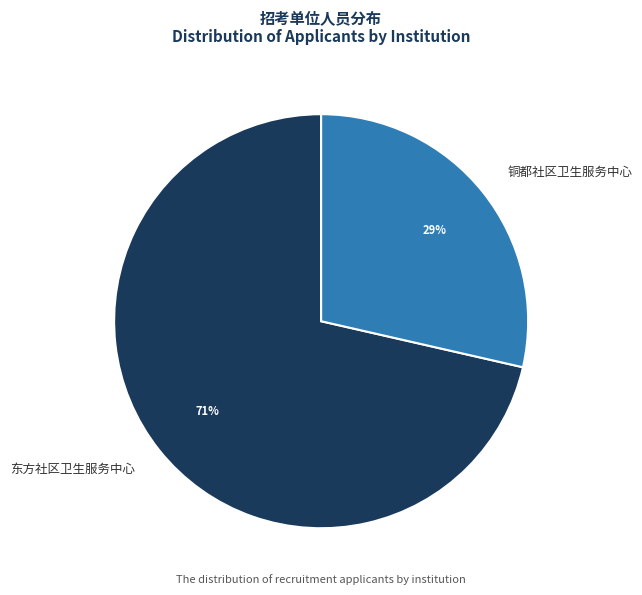

Which category has the smallest portion of the pie?

铜都社区卫生服务中心